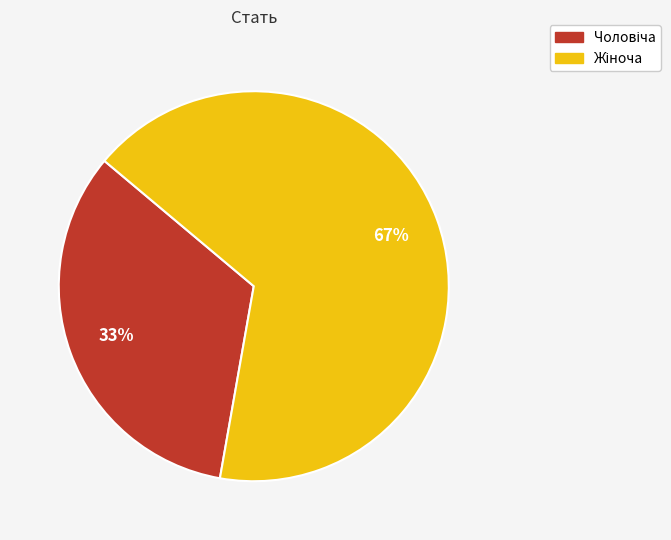

Is there any slice that represents more than half of the pie?

Yes